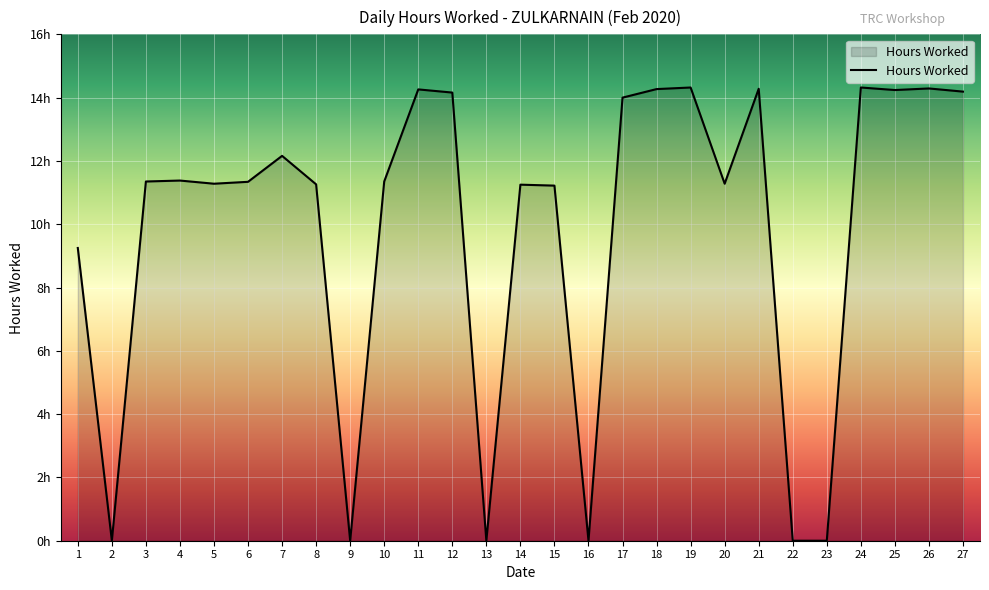

Where is the data nearest to the value 7?

1